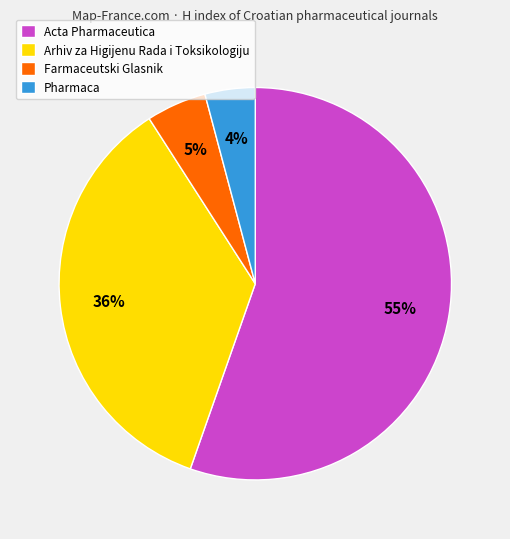

To the nearest percent, what portion does Pharmaca represent?

4%